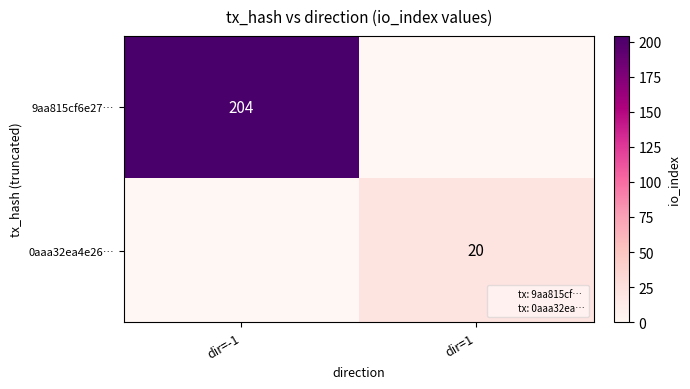

At how many categories does at least one series exceed 177?

1